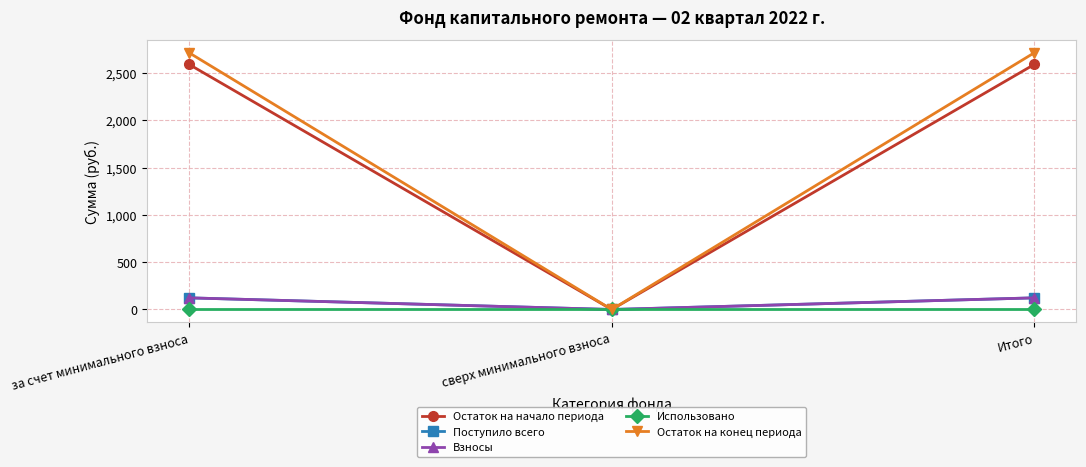

What is the maximum value shown in the chart?

2713.9